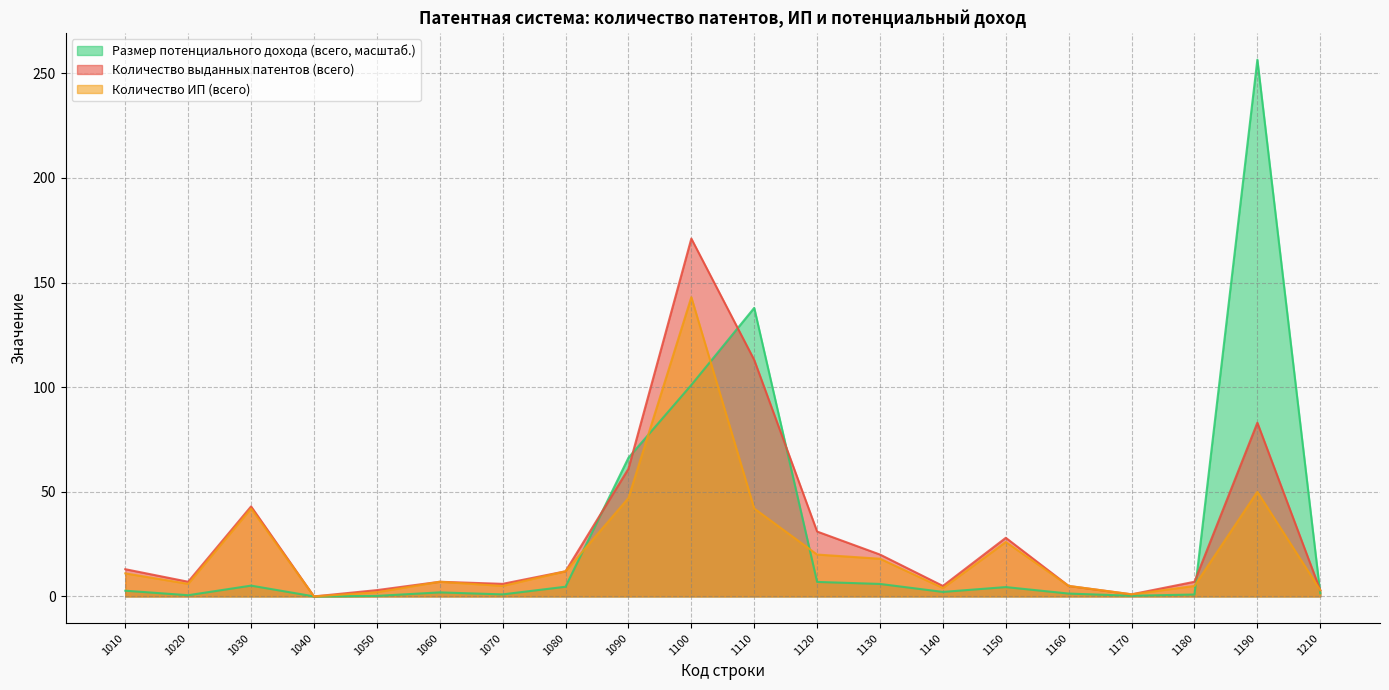

List the series in order of their peak value, lowest first.

Количество ИП (всего), Количество выданных патентов (всего), Размер потенциального дохода (всего, масштаб.)